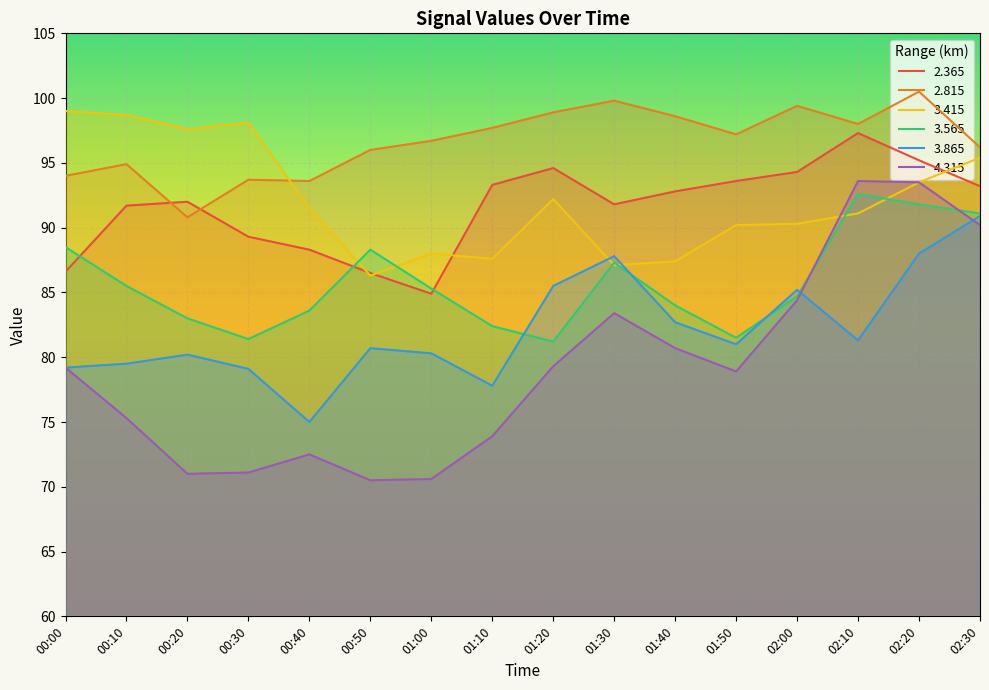

Which label corresponds to the largest value in the chart?

02:20